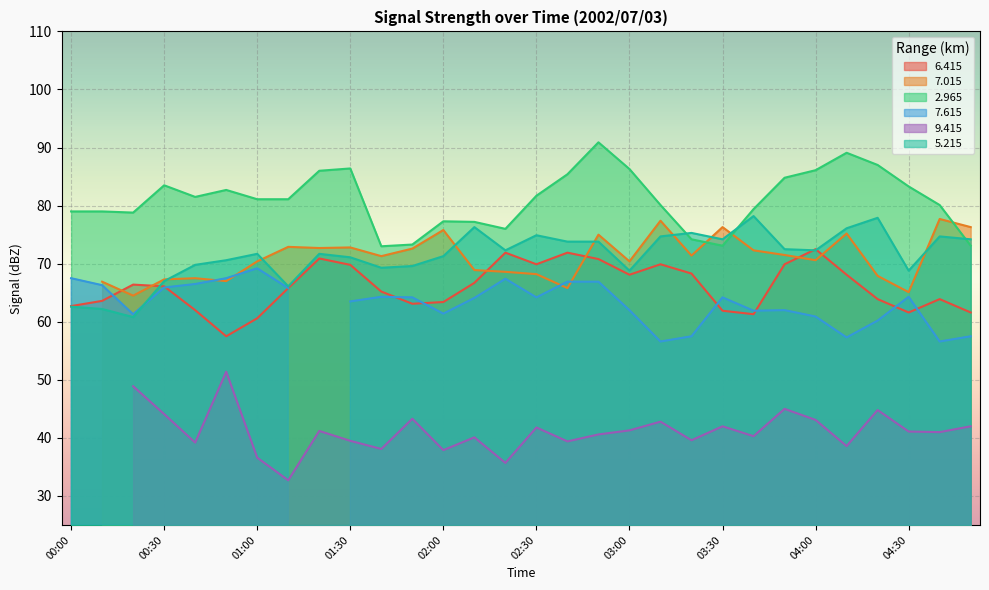

How many interior local valleys does the   5.215 series have?

8